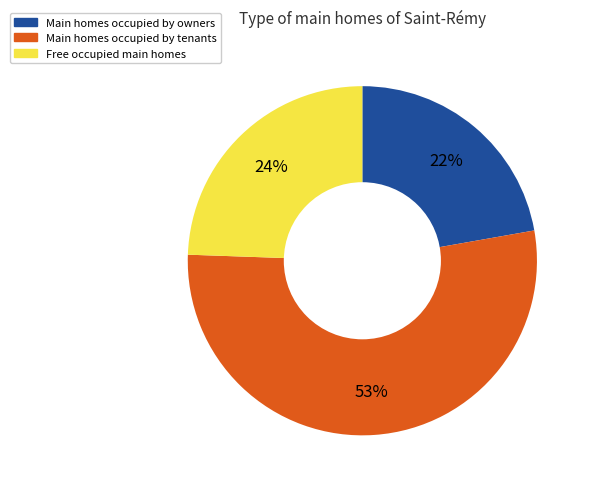

Combined, do Main homes occupied by tenants and Main homes occupied by owners account for over 50%?

Yes